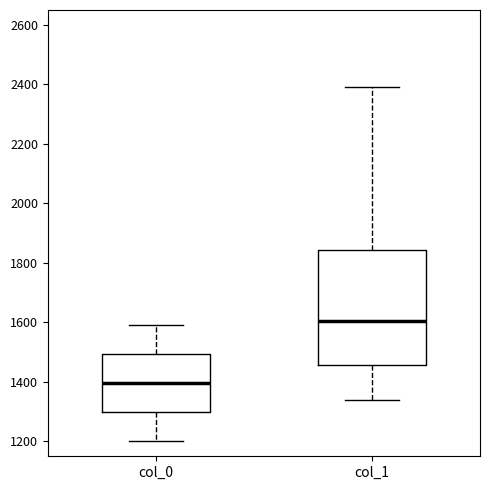

Reading left to right, read every box against the y-axis: the position of its median line, the range the box covers, and the ends of its whiskers. The values are not printed on the chart, so give them approximately, as read against the axis.

col_0: median 1400, box 1300 to 1500, whiskers 1200 to 1600
col_1: median 1600, box 1460 to 1840, whiskers 1340 to 2400